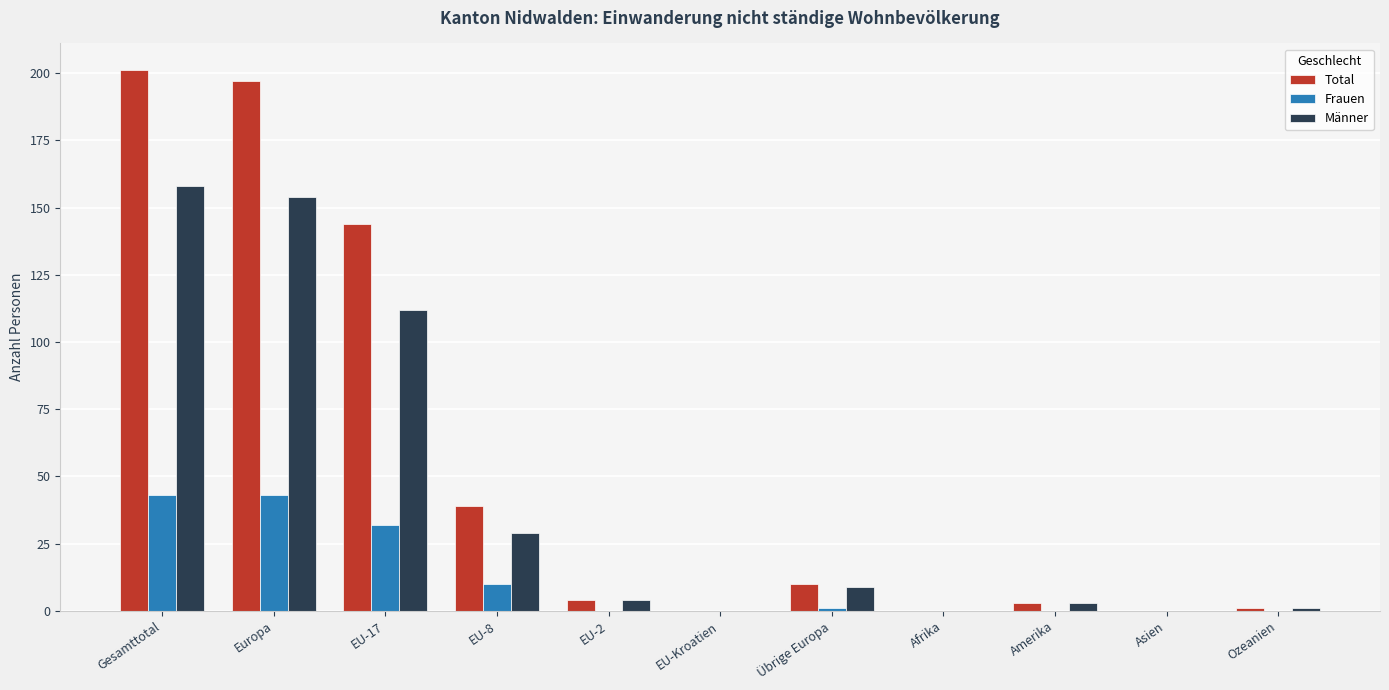

Which series has the largest total across all categories?

Total